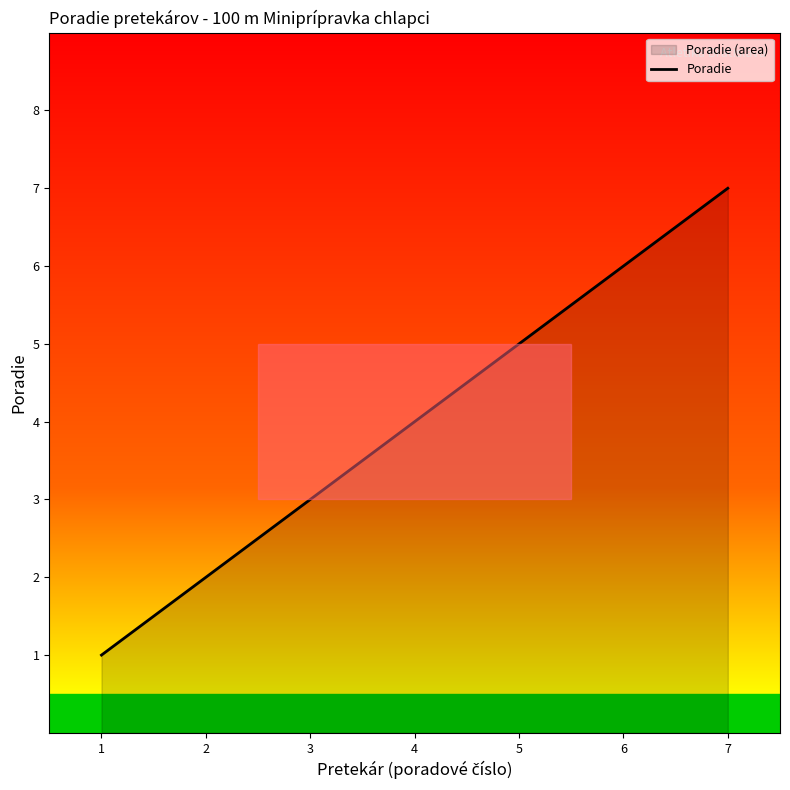

Where is the data nearest to the value 4?

4